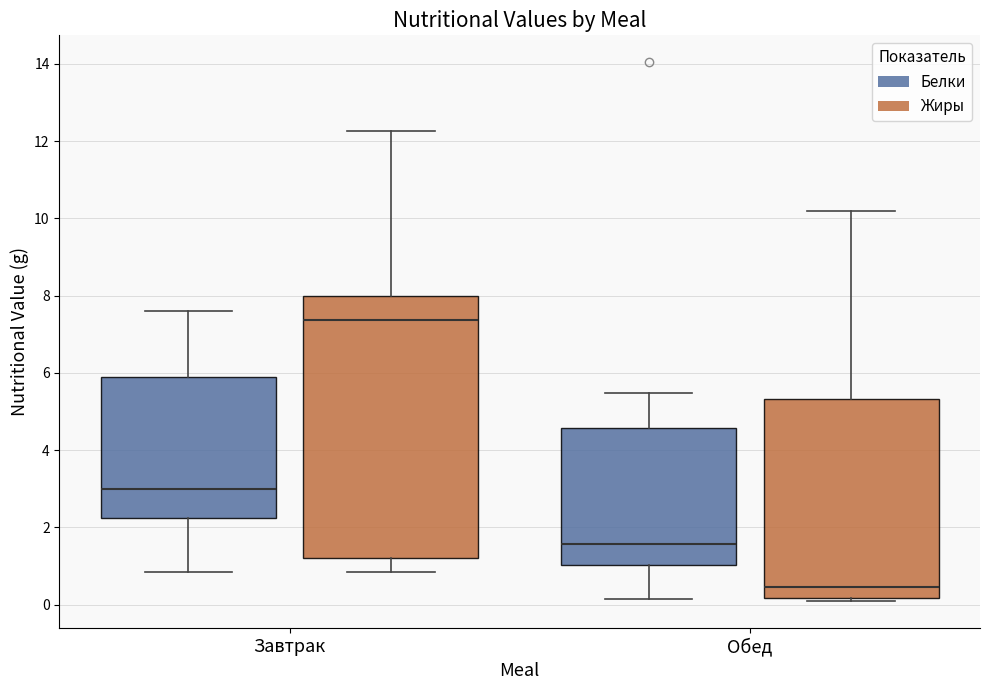

Reading left to right, transcribe this box plot: for each box, give where its median line is, the range the box spans, and where its two whiskers end, as read against the y-axis. The values are not printed on the chart, so give them approximately, as read against the axis.

Завтрак (Белки): median 3.0, box 2.2 to 6.0, whiskers 0.8 to 7.6
Завтрак (Жиры): median 7.4, box 1.2 to 8.0, whiskers 0.8 to 12.2
Обед (Белки): median 1.6, box 1.0 to 4.6, whiskers 0.2 to 5.4
Обед (Жиры): median 0.4, box 0.2 to 5.4, whiskers 0.2 (just below the box's lower edge) to 10.2